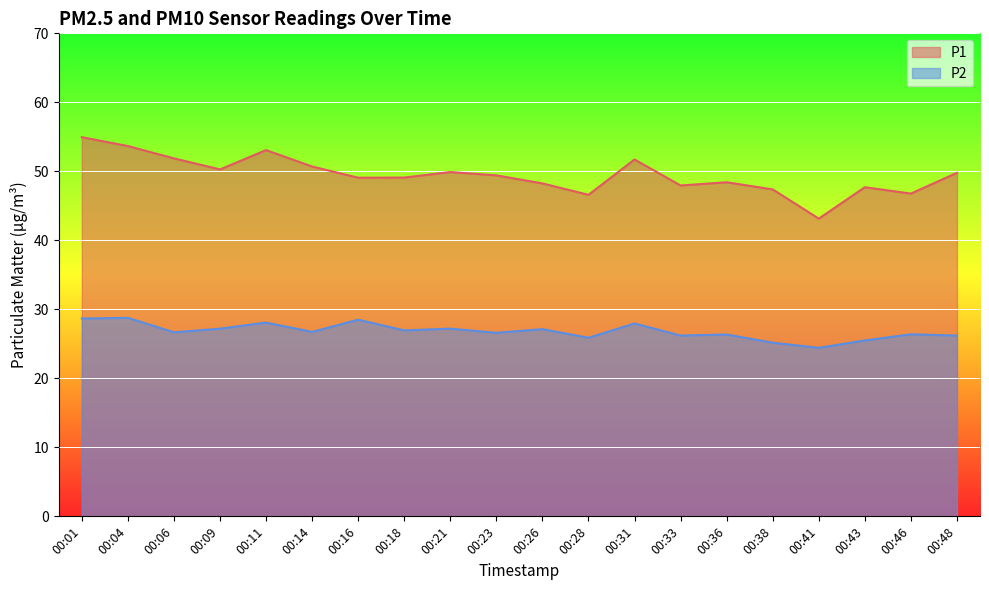

True or false: P2 and P1 cross at least once.

False